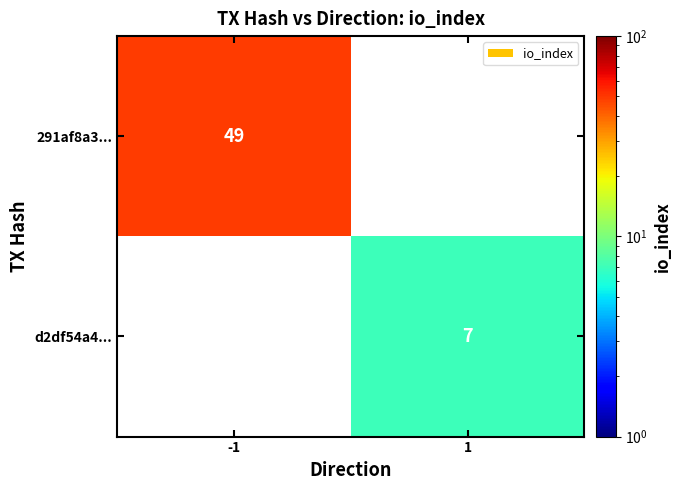

Is the value of 291af8a3... at -1 greater than the value of d2df54a4... at 1?

Yes